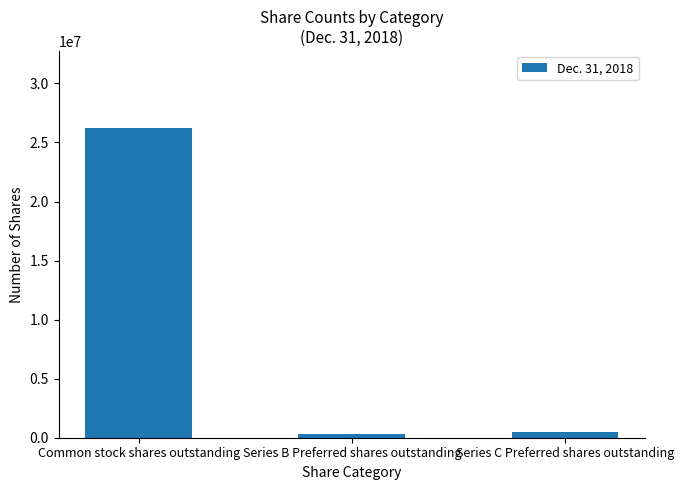

Reading right to left, list all the values displayed in this chart.

Series C Preferred shares outstanding=470935	Series B Preferred shares outstanding=330000	Common stock shares outstanding=26200000